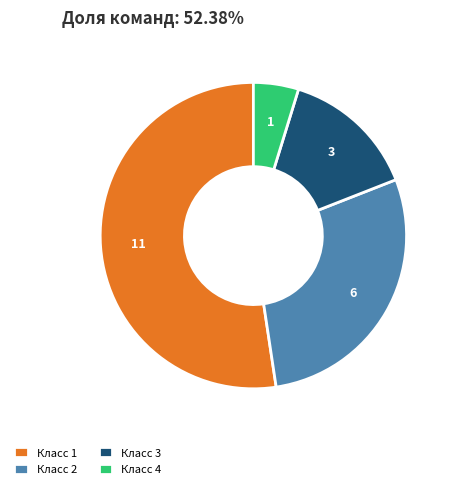

Rank the categories by value from highest to lowest.

Класс 1, Класс 2, Класс 3, Класс 4